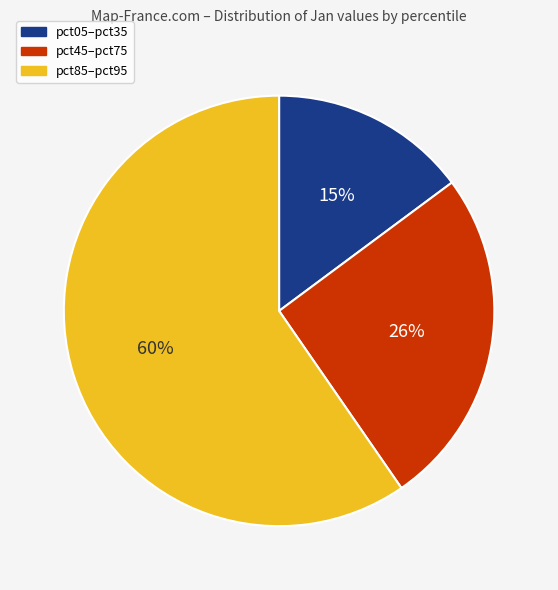

Which has a higher value, pct05–pct35 or pct85–pct95?

pct85–pct95